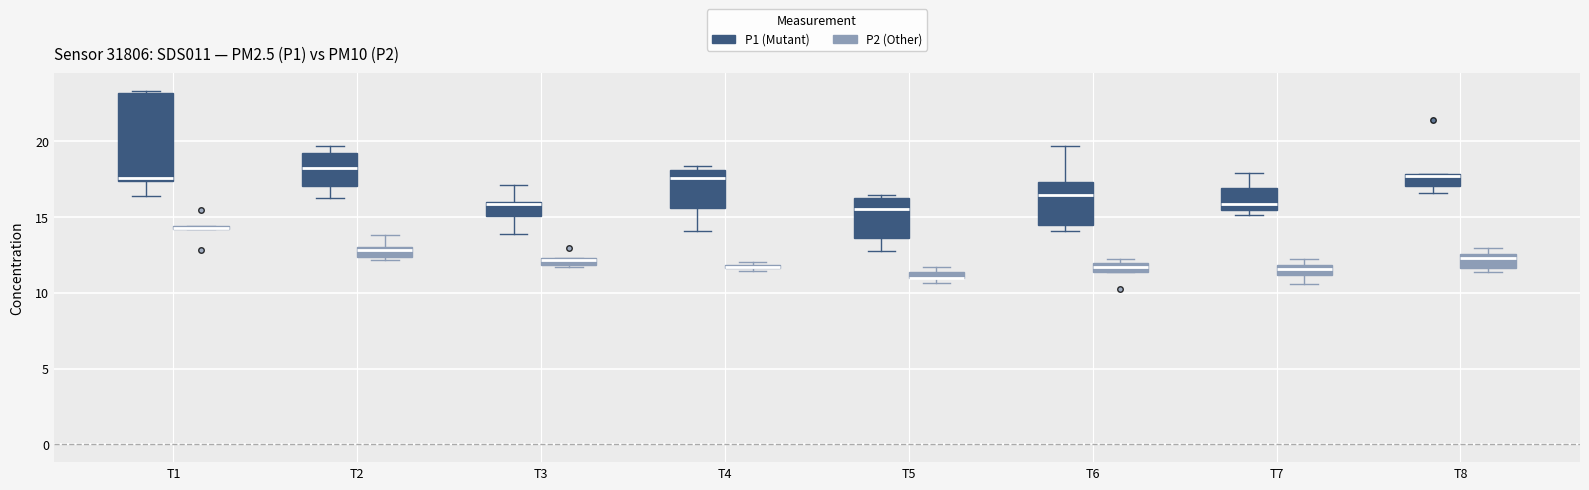

Where is the upper edge of the box for T4 (P1 (Mutant)) on the y-axis? The values are not printed on the chart, so give them approximately, as read against the axis.

18.0